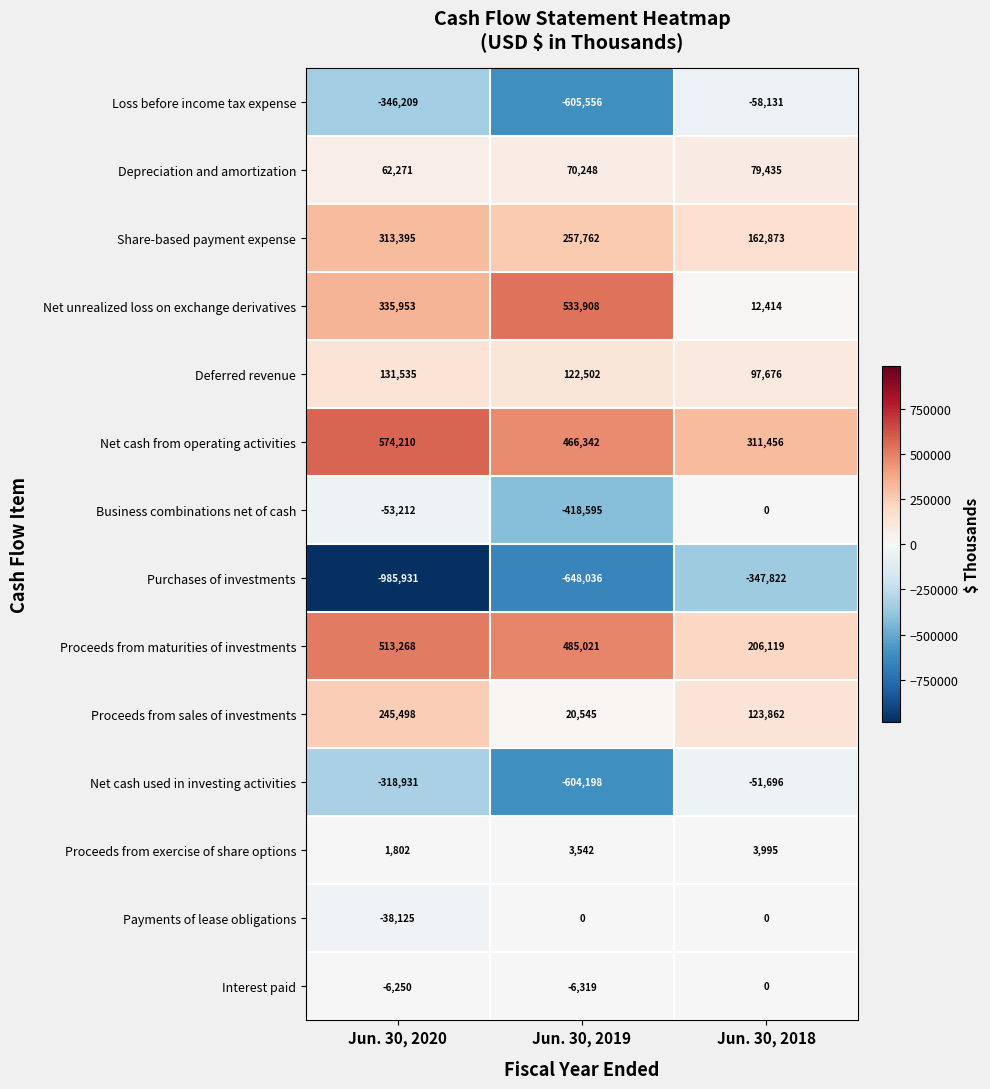

True or false: Proceeds from sales of investments has a value of 245498 at Jun. 30, 2020.

True